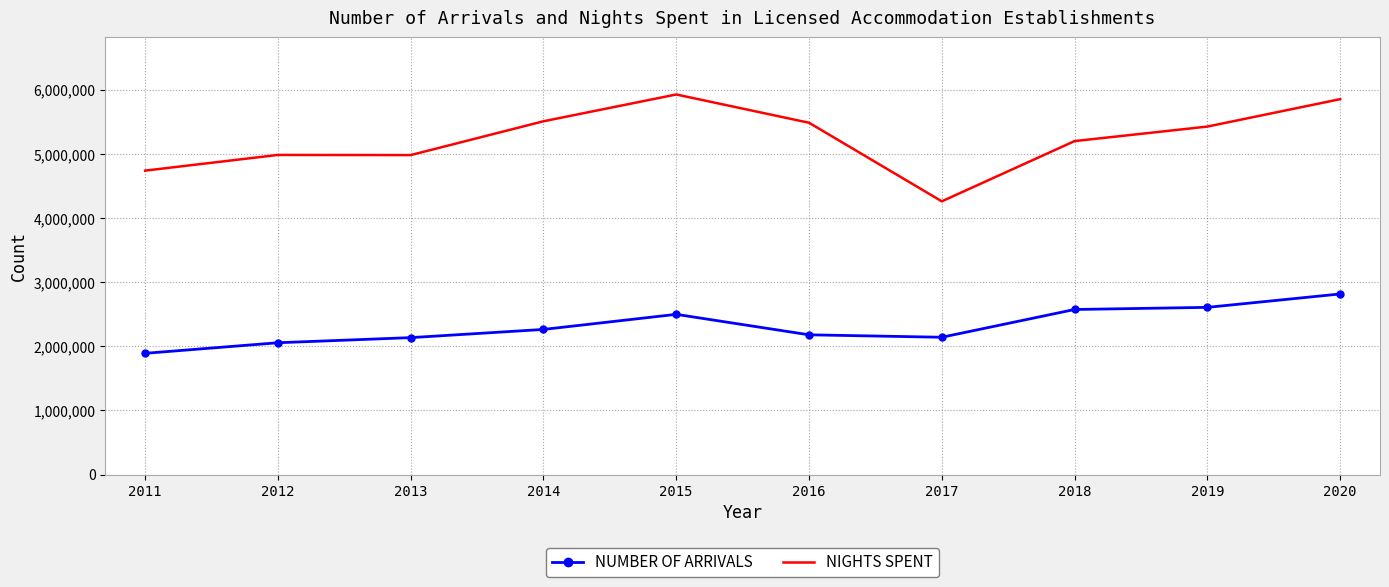

The NUMBER OF ARRIVALS series shows 1005005 at 2015. True or false?

False